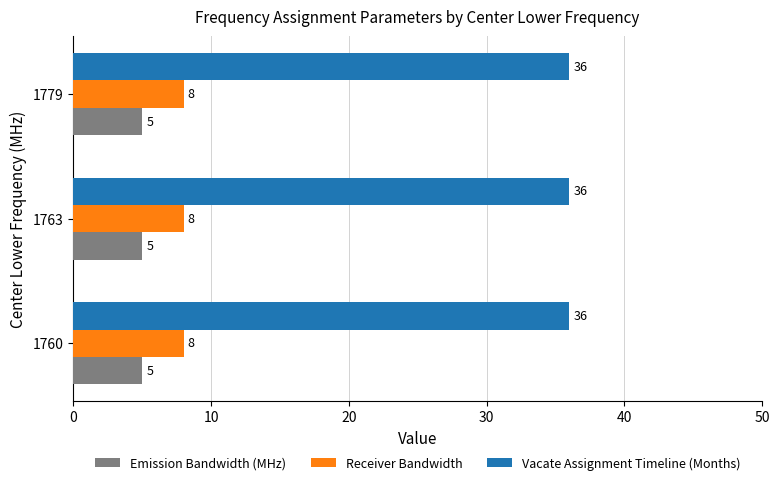

What is the difference between the highest and lowest values at 1760?

31